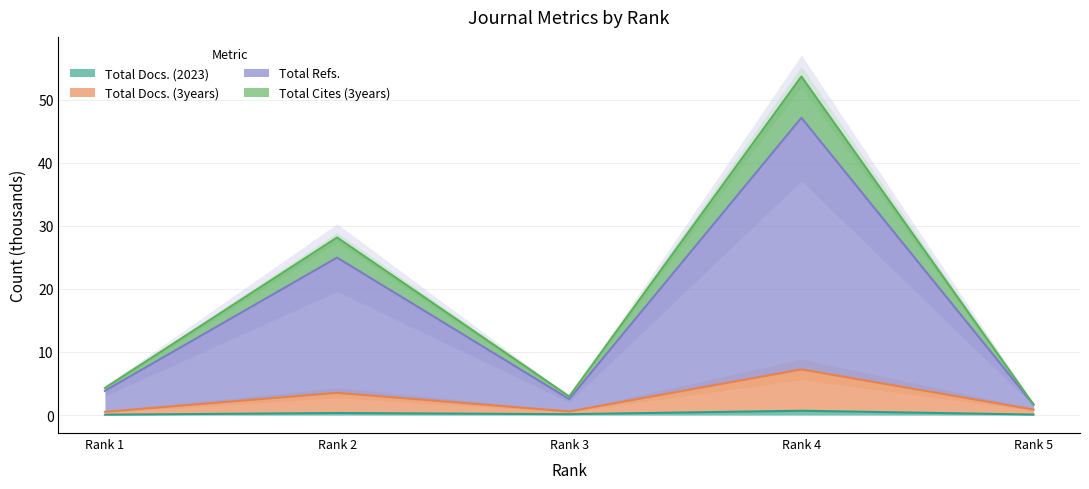

Is it true that Total Docs. (2023) equals 0.1 at Rank 3?

True